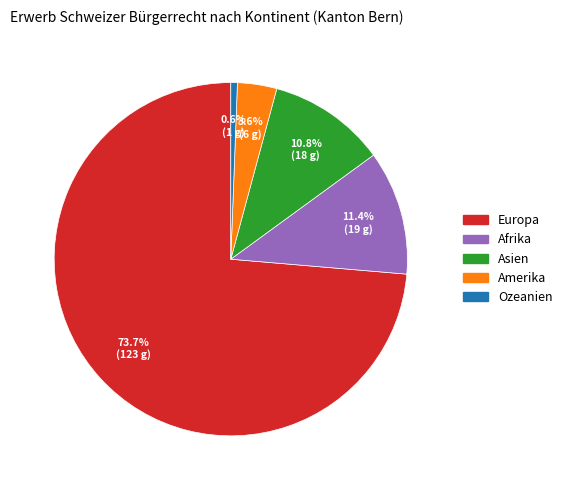

What is the total percentage of Asien and Afrika?

22.2%